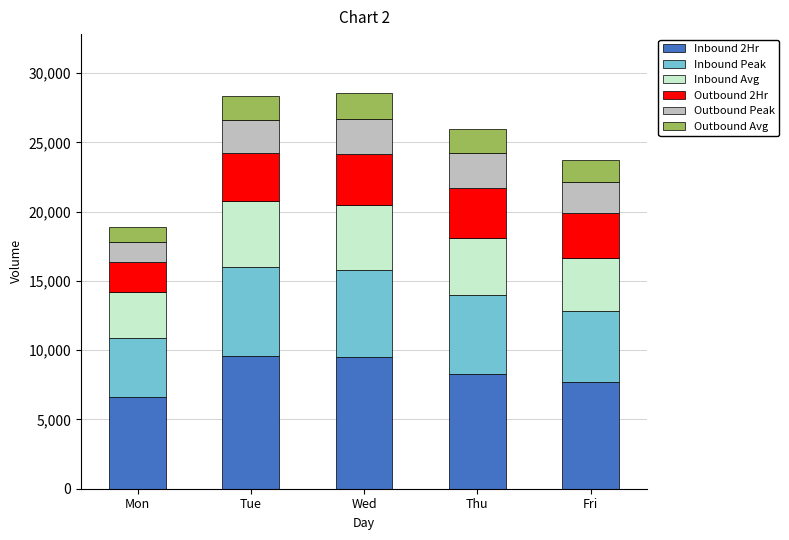

What is the average value of the Inbound 2Hr series?

8339.0